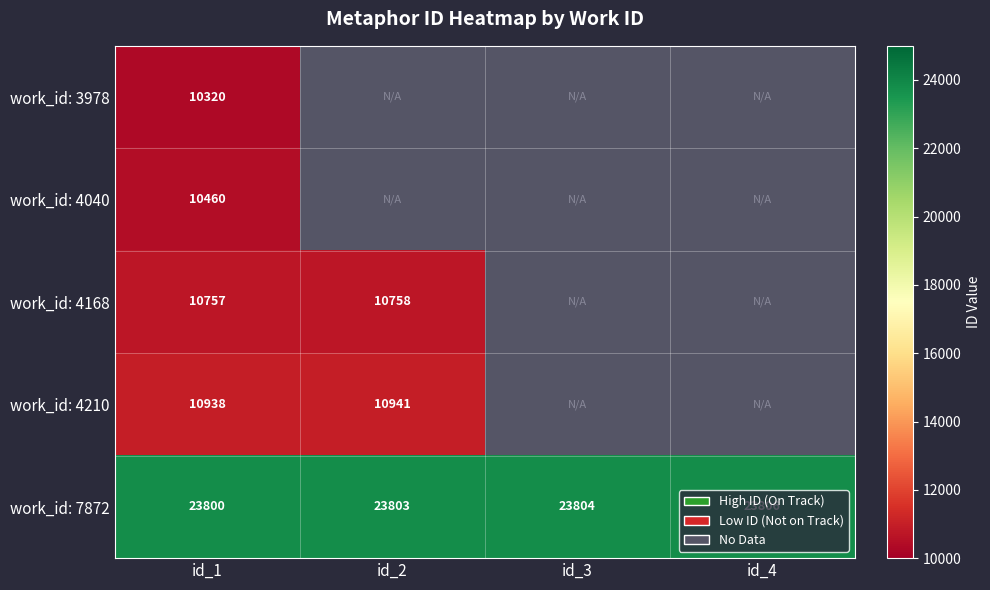

How many values in the work_id: 7872 series are below 23804?

2